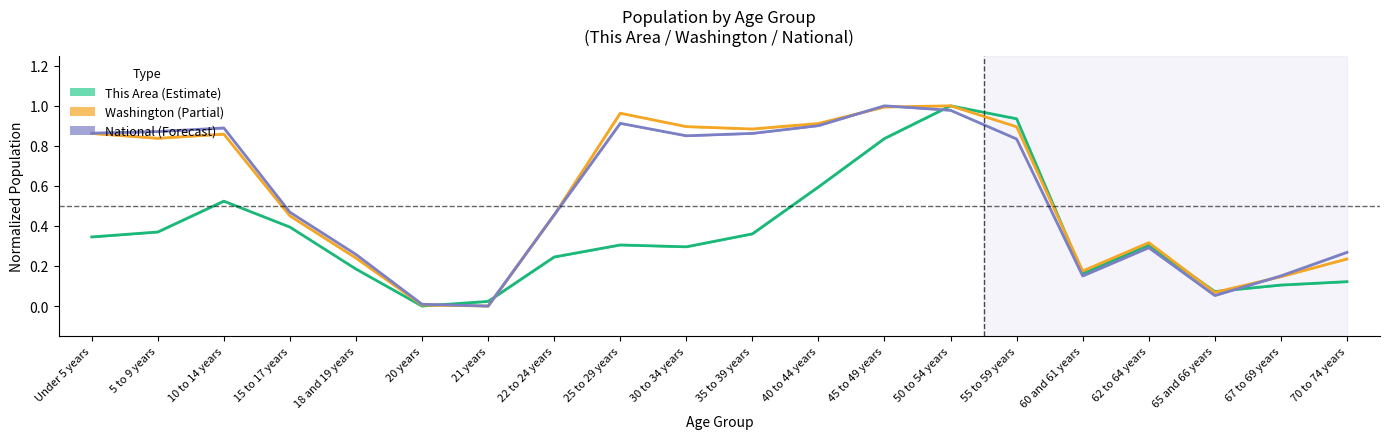

How many interior local valleys does the National series have?

4